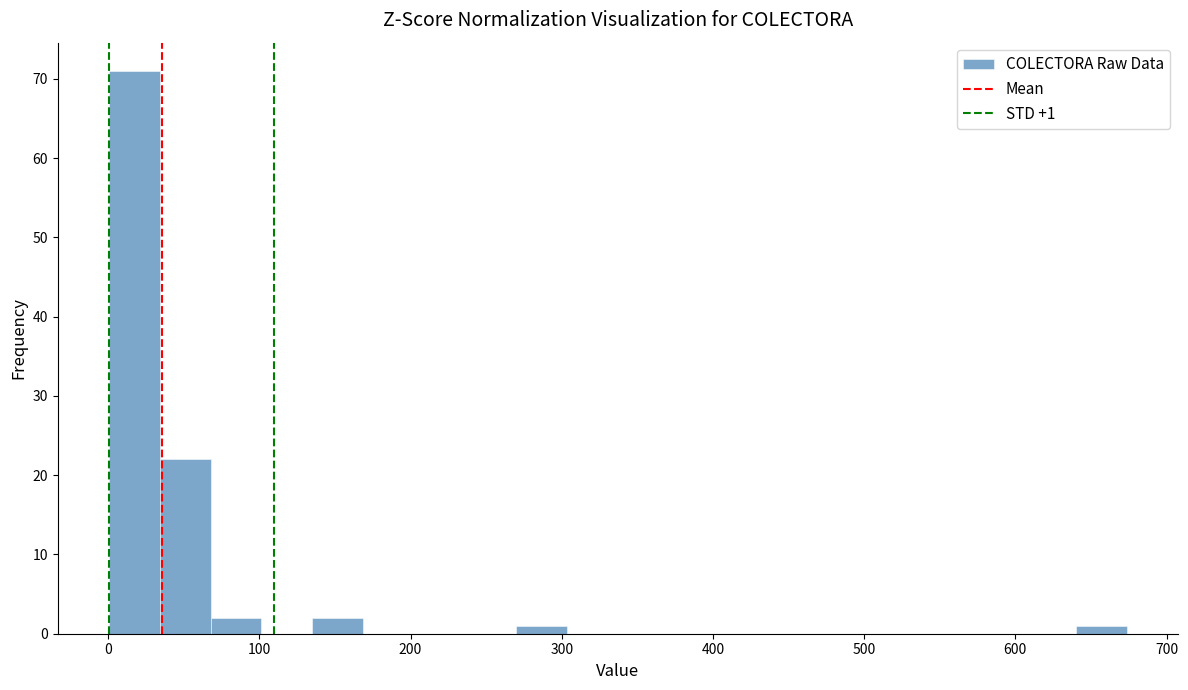

Around what value on the x-axis is the tallest bar? Give the approximate position of its centre, as read against the axis.

20